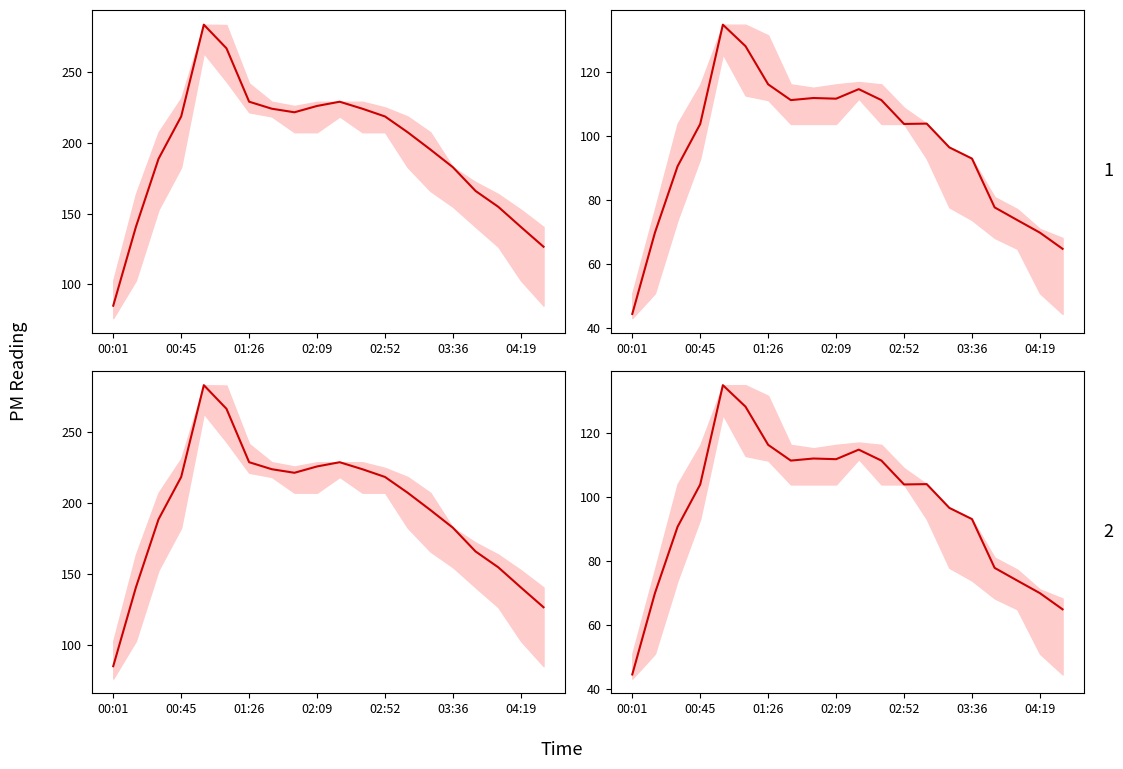

What is the value of the 7th point from the left?

116.2